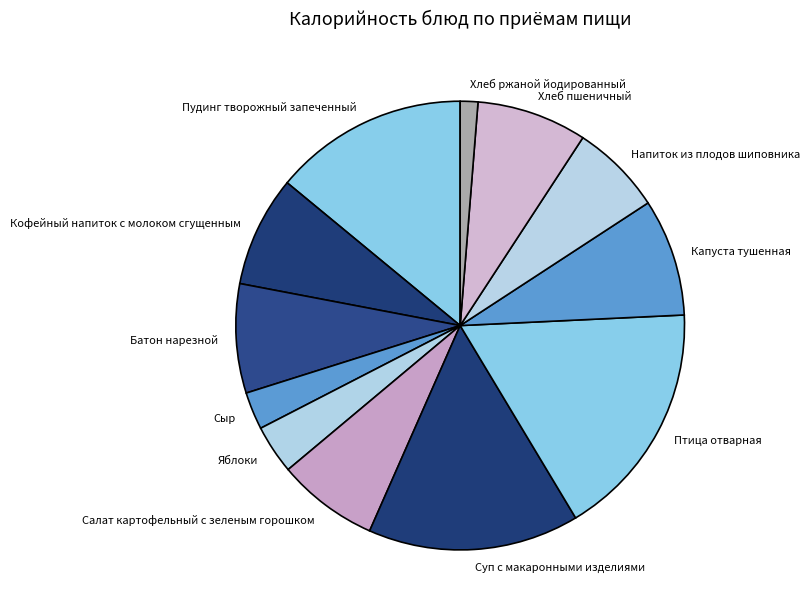

Does any single category account for the majority?

No